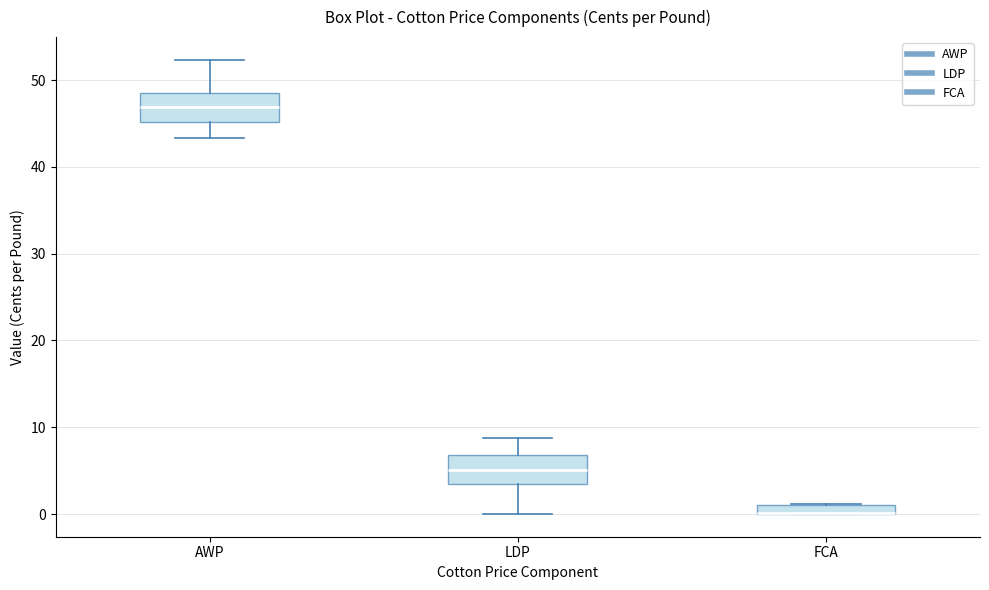

Where does the median line of the box for LDP sit on the y-axis? The values are not printed on the chart, so give them approximately, as read against the axis.

5